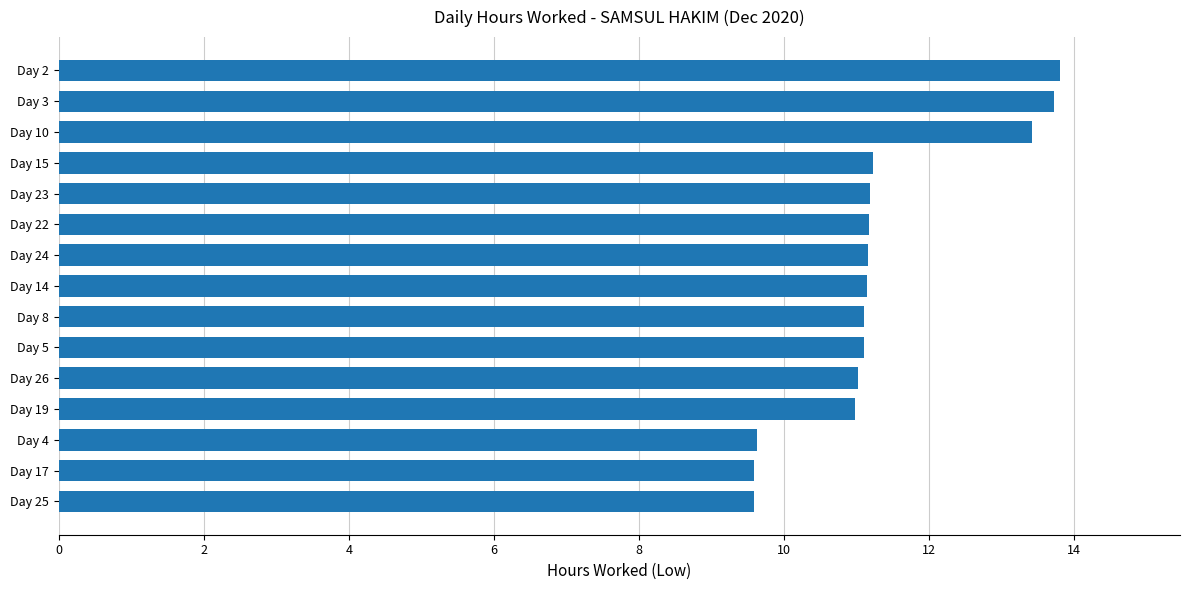

What is the average value?

11.3